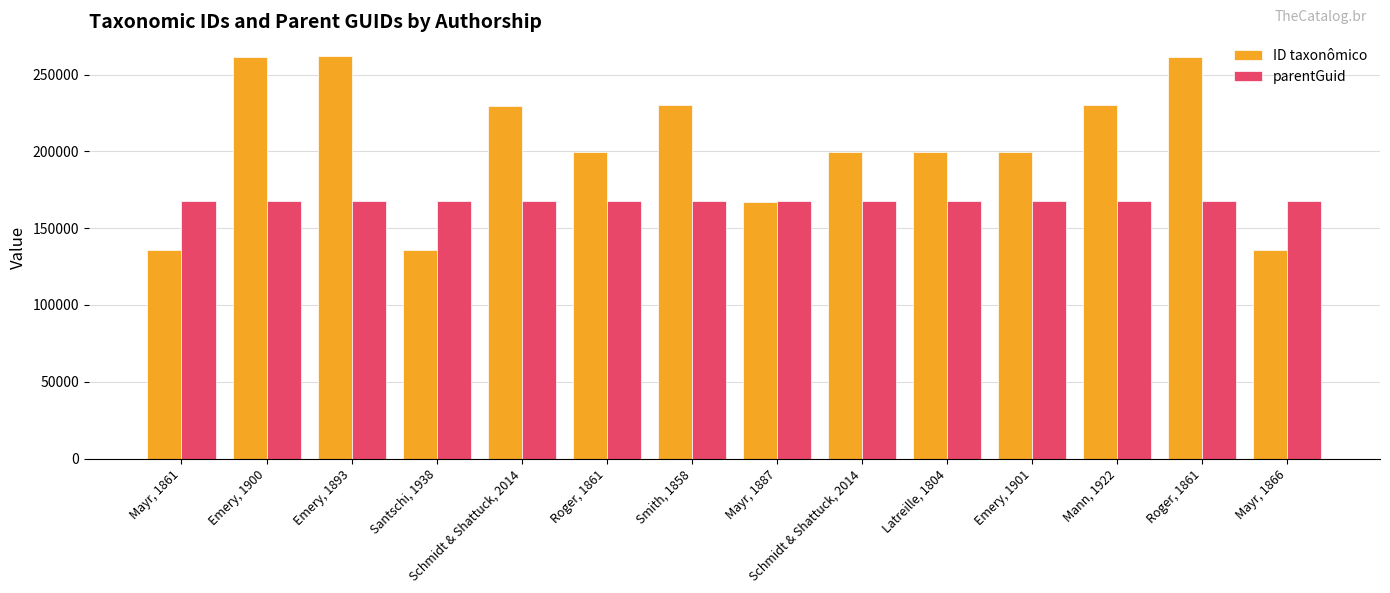

Is the value of ID taxonômico at Mayr, 1887 greater than the value of parentGuid at Emery, 1893?

No